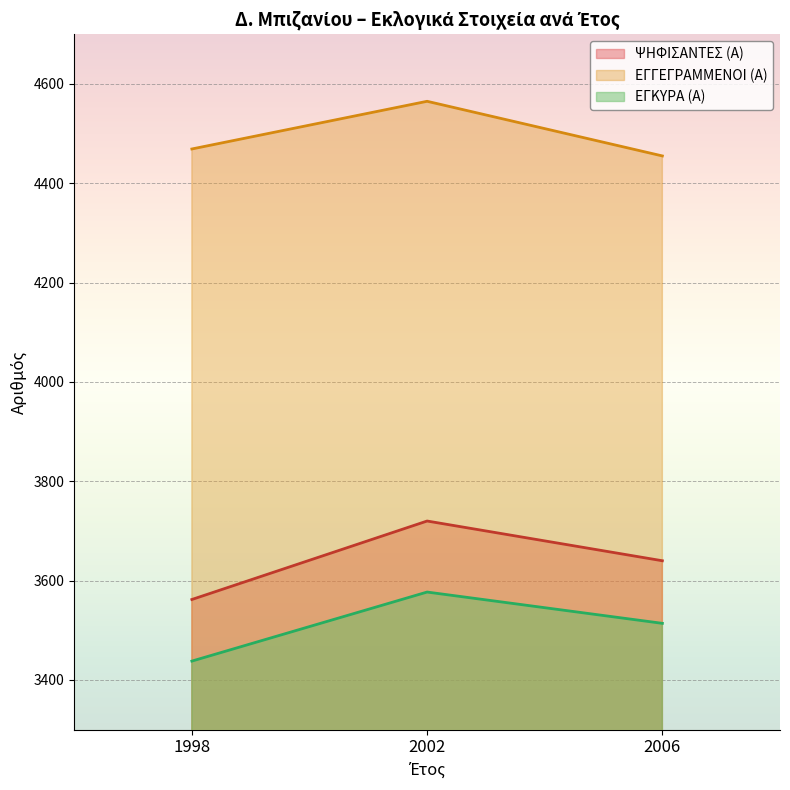

How many lines are shown in the chart?

3